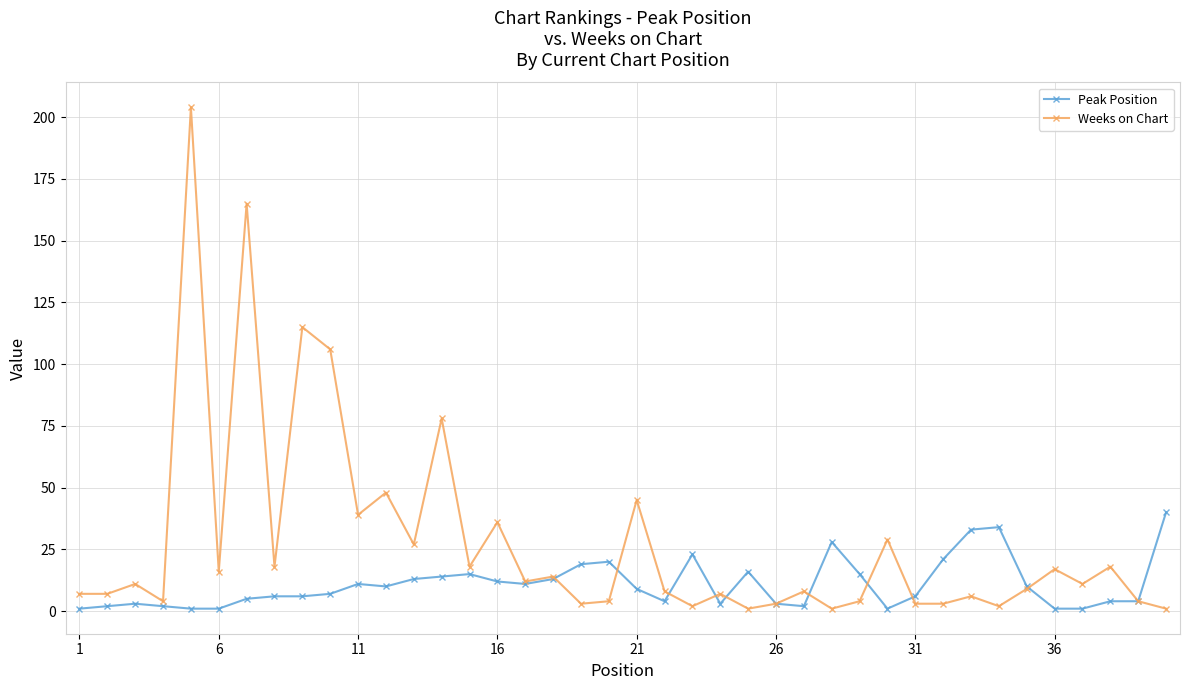

True or false: Peak Position has more than 1 points higher than both neighbors.

True